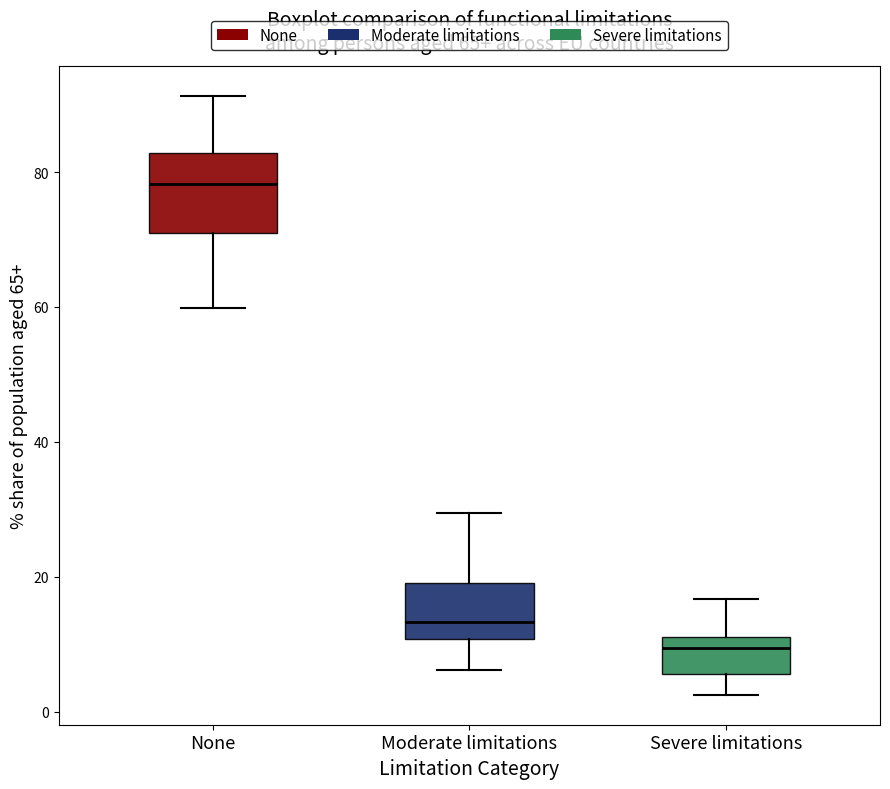

Reading left to right, read every box against the y-axis: the position of its median line, the range the box covers, and the ends of its whiskers. The values are not printed on the chart, so give them approximately, as read against the axis.

None: median 78, box 72 to 82, whiskers 60 to 92
Moderate limitations: median 14, box 10 to 20, whiskers 6 to 30
Severe limitations: median 10, box 6 to 12, whiskers 2 to 16